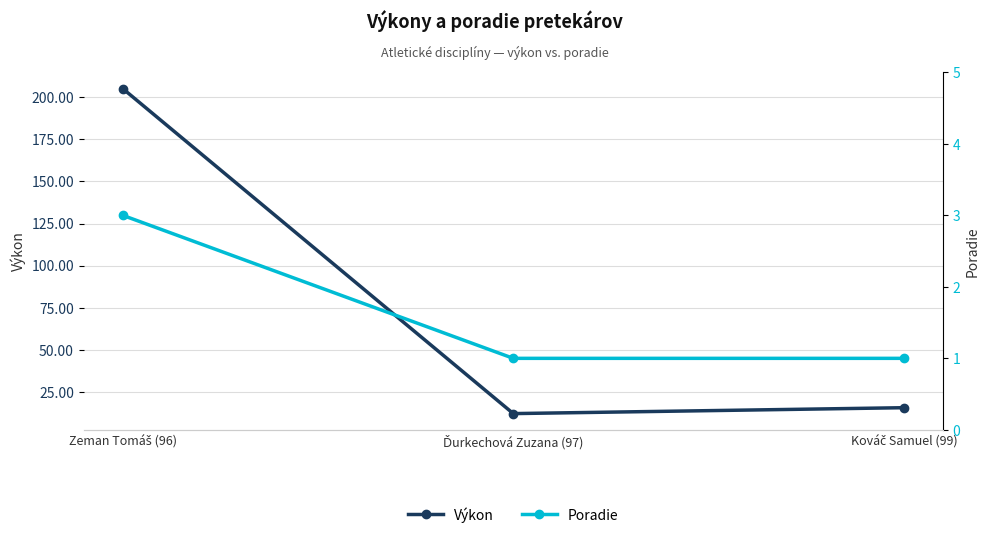

Which series has the largest total across all categories?

Výkon